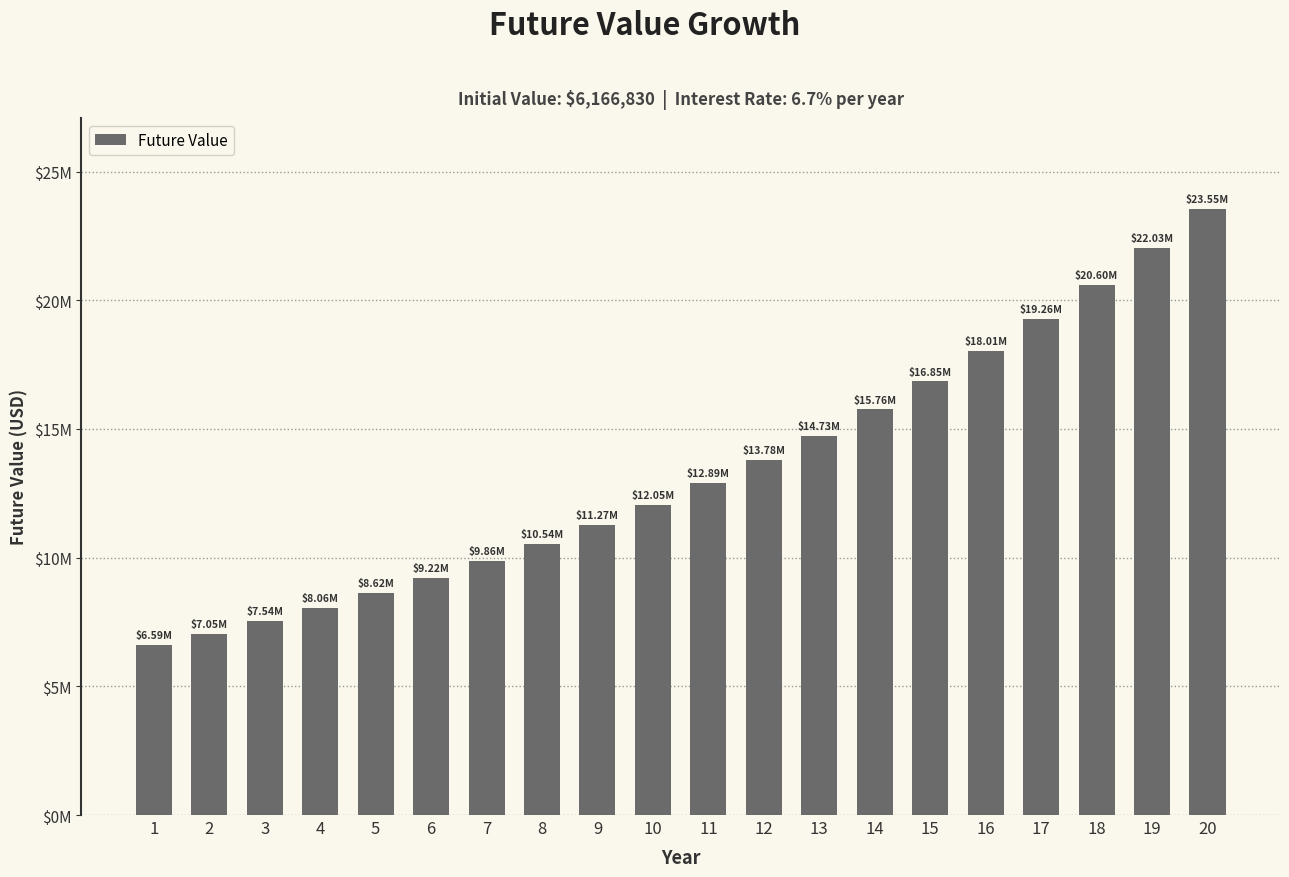

What is the sum of the values at 16 and 11?

30901203.3